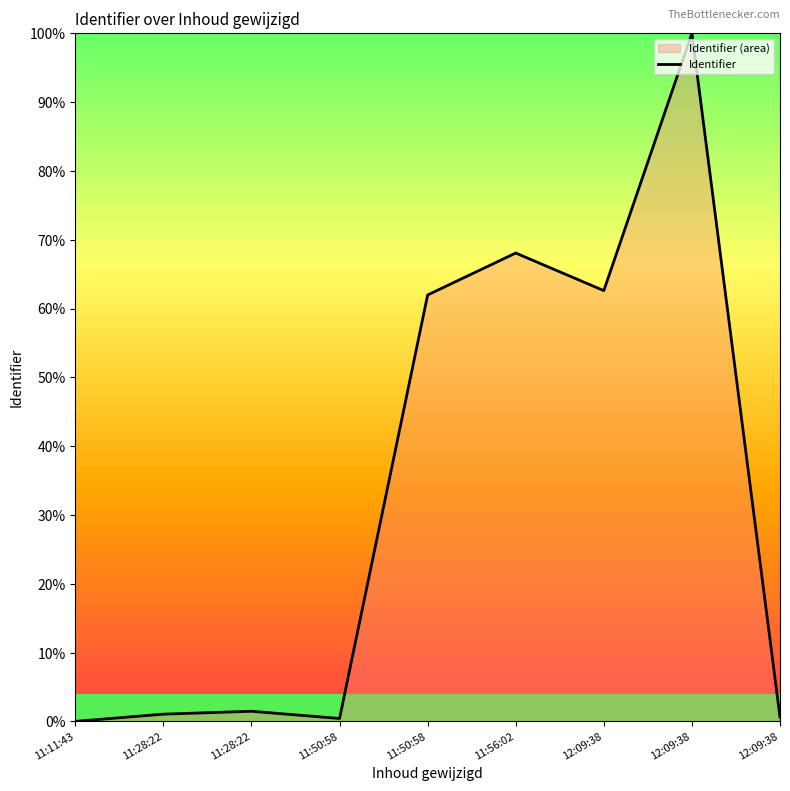

True or false: the data shows 0.6 at 12:09:38.

True